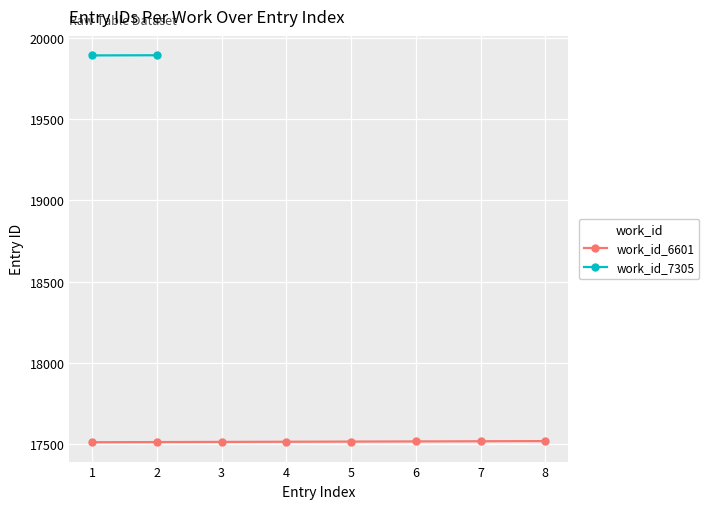

How many values are between 17513 and 17517?

5